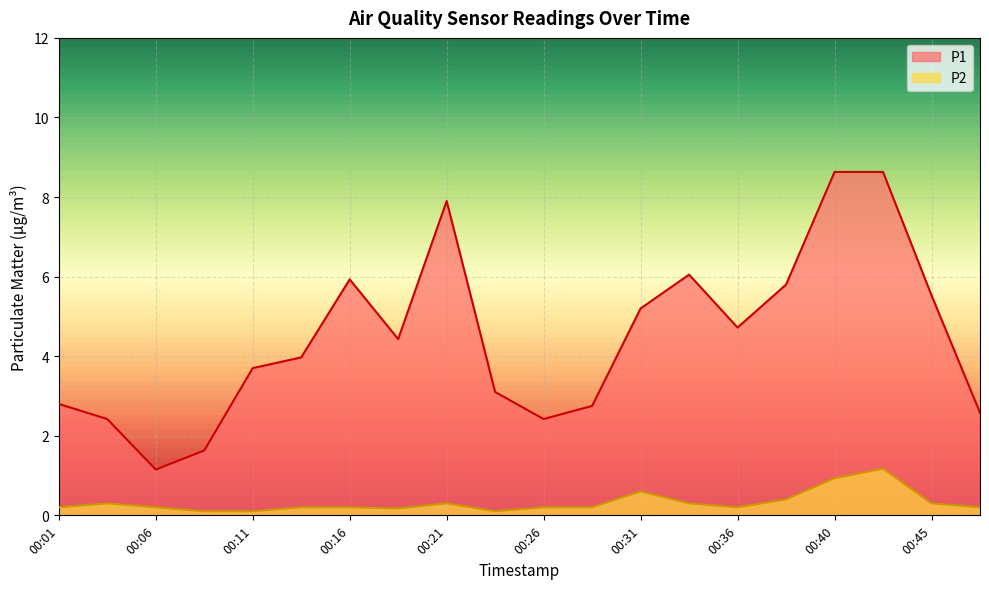

Reading right to left, list all the values displayed in this chart.

P1: 00:48=2.6	00:45=5.5	00:43=8.6	00:40=8.6	00:38=5.8	00:36=4.7	00:33=6.0	00:31=5.2	00:28=2.8	00:26=2.4	00:23=3.1	00:21=7.9	00:18=4.4	00:16=5.9	00:13=4.0	00:11=3.7	00:08=1.6	00:06=1.1	00:04=2.4	00:01=2.8
P2: 00:48=0.2	00:45=0.3	00:43=1.2	00:40=0.9	00:38=0.4	00:36=0.2	00:33=0.3	00:31=0.6	00:28=0.2	00:26=0.2	00:23=0.1	00:21=0.3	00:18=0.2	00:16=0.2	00:13=0.2	00:11=0.1	00:08=0.1	00:06=0.2	00:04=0.3	00:01=0.2